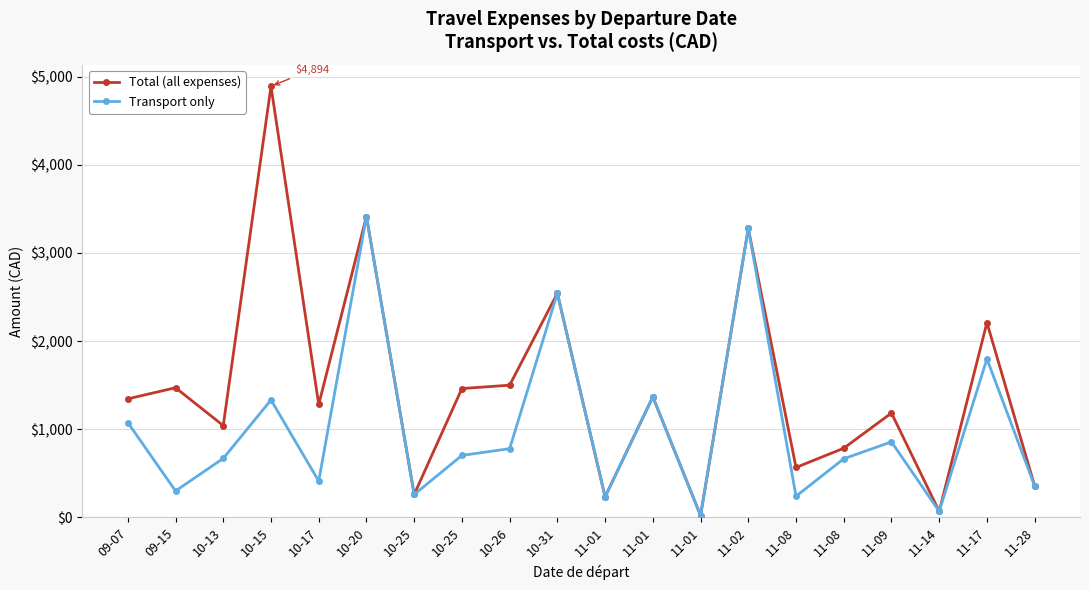

The Total series shows 1469.7 at 09-15. True or false?

True